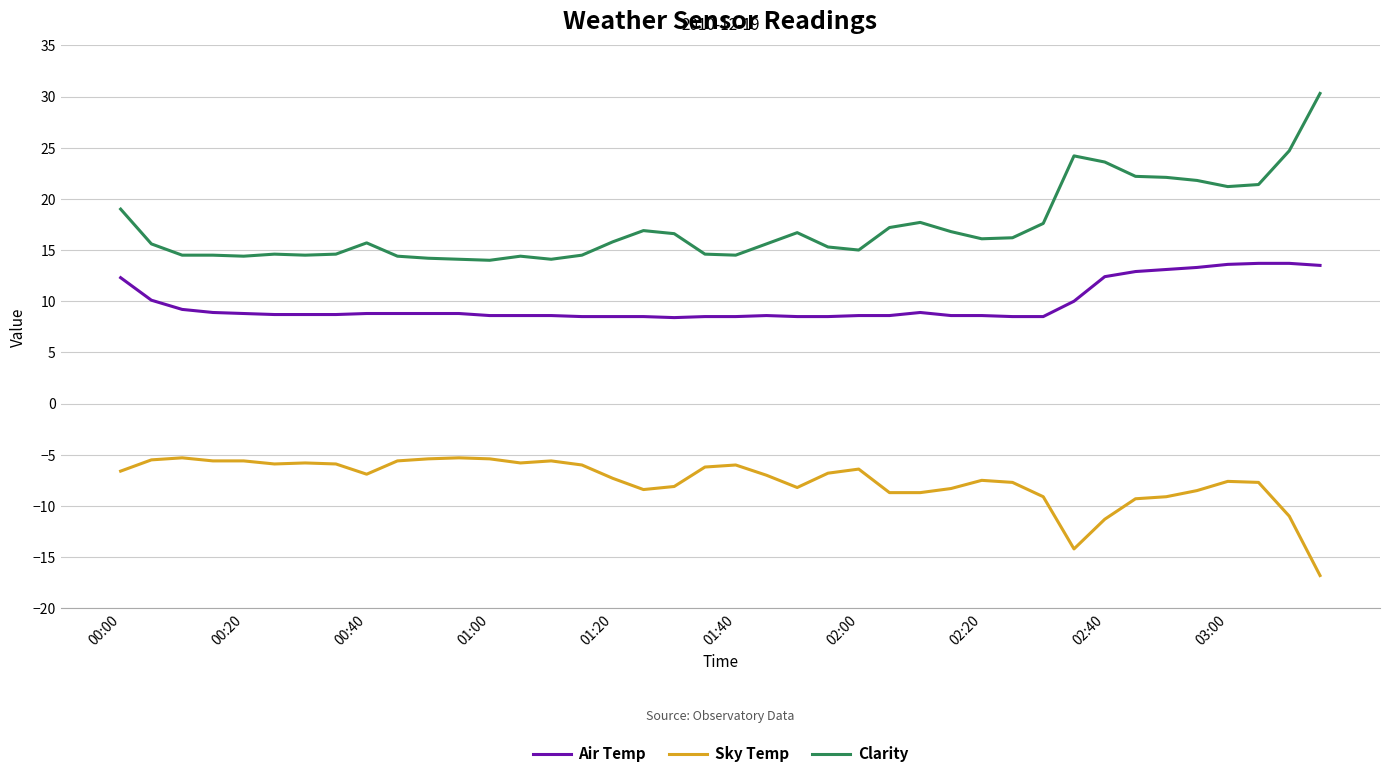

Rank the series by their maximum value, from highest to lowest.

Clarity, Air Temp, Sky Temp